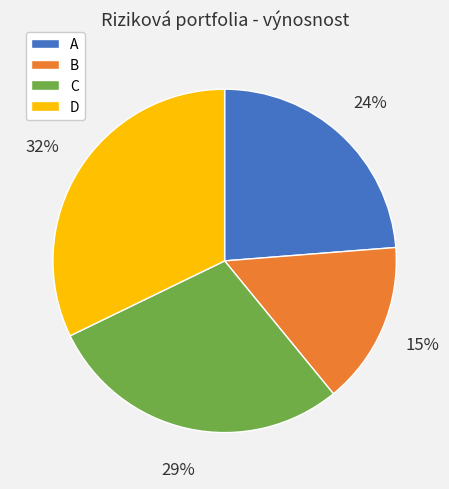

Is the sum of D and C greater than half?

Yes